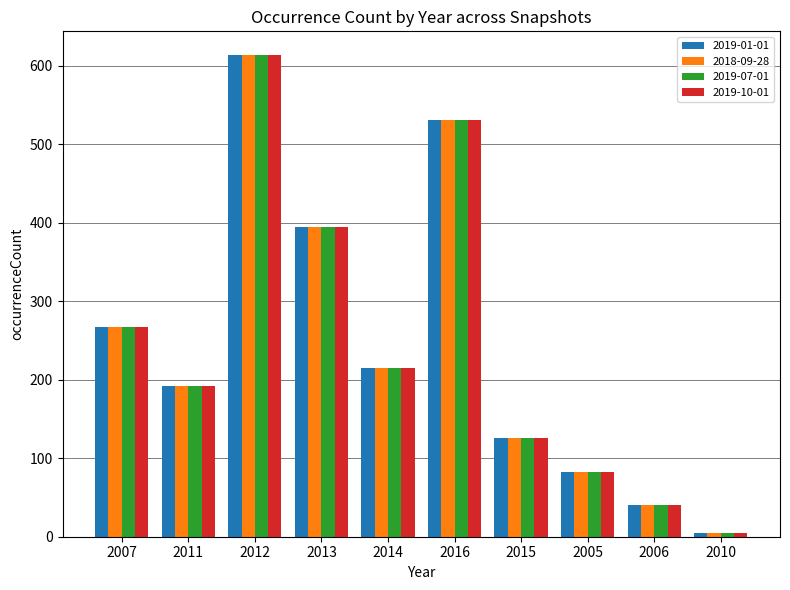

At which category is the sum across all series the highest?

2012